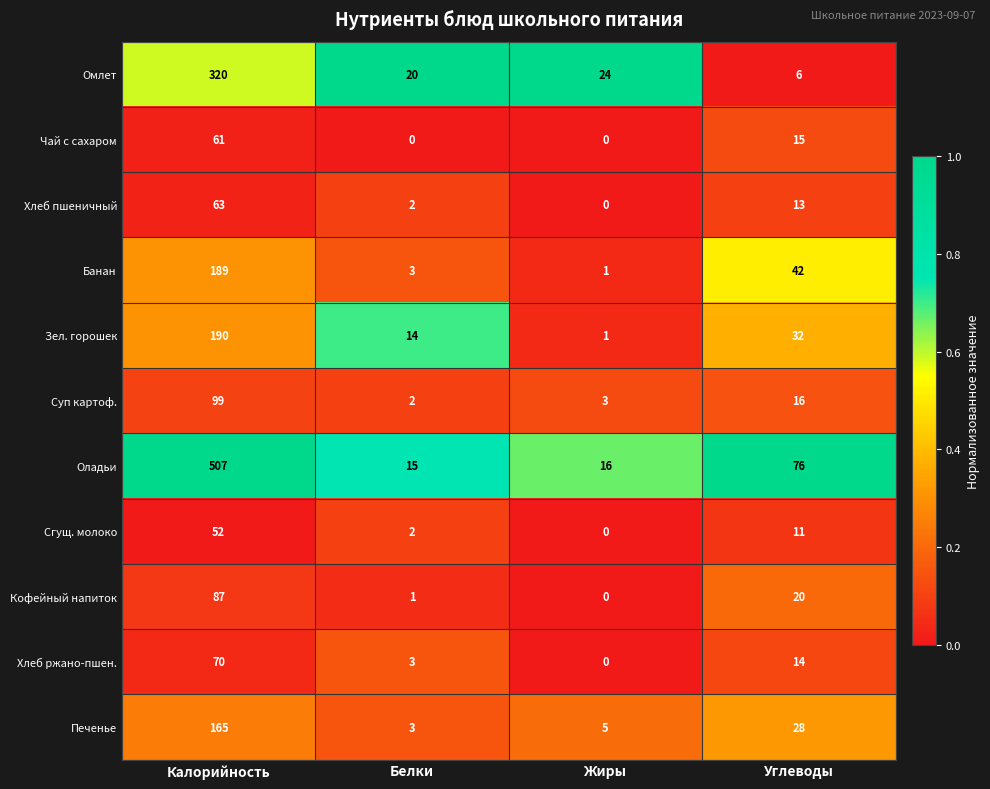

Rank the series by their maximum value, from highest to lowest.

Оладьи, Омлет, Зел. горошек, Банан, Печенье, Суп картоф., Кофейный напиток, Хлеб ржано-пшен., Хлеб пшеничный, Чай с сахаром, Сгущ. молоко